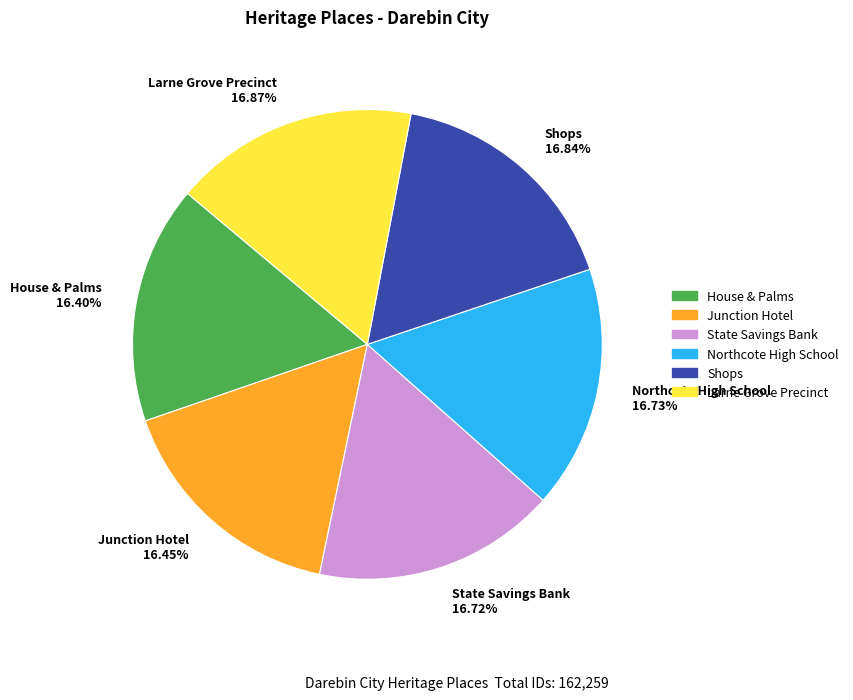

Count the number of slices in the pie.

6